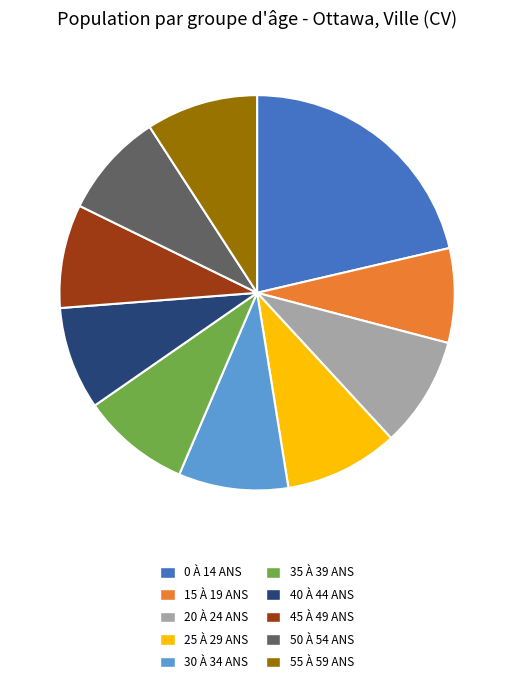

Does 35 À 39 ANS represent more than half of the total?

No